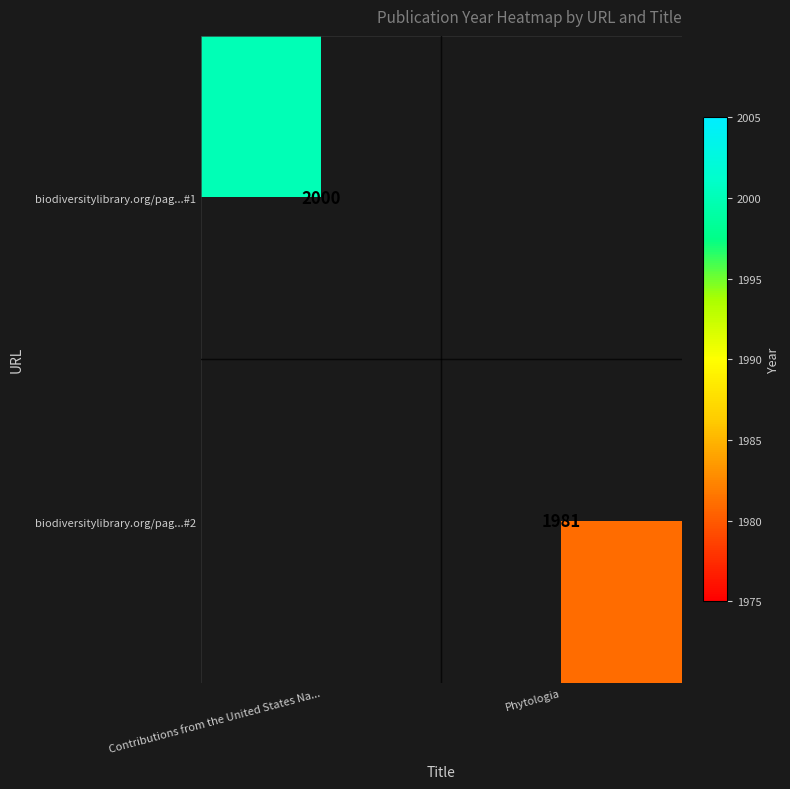

The biodiversitylibrary.org/pag...#2 series shows 1981 at Phytologia. True or false?

True